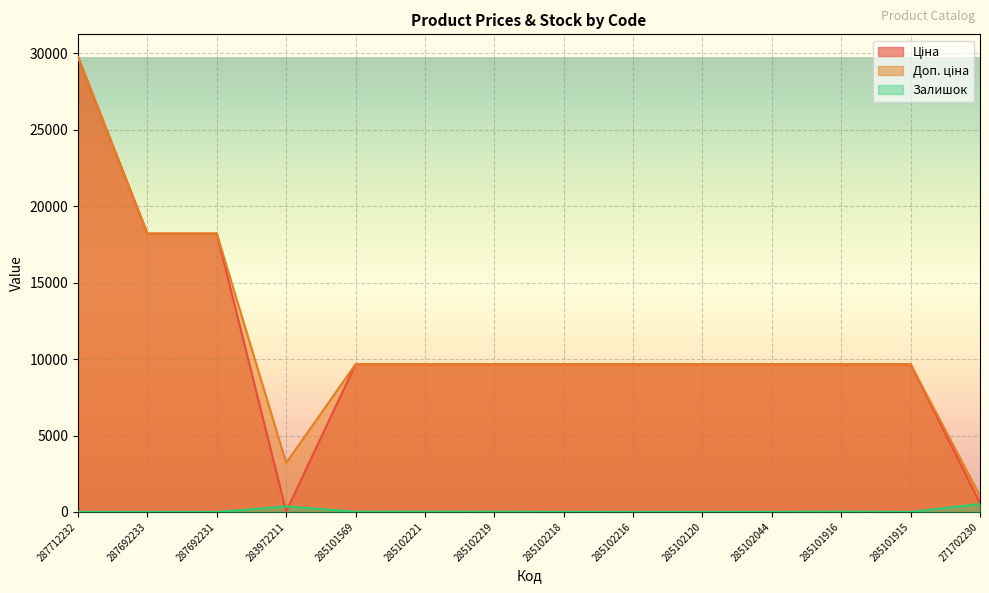

Is it true that Ціна equals 11693.5 at 287692231?

False